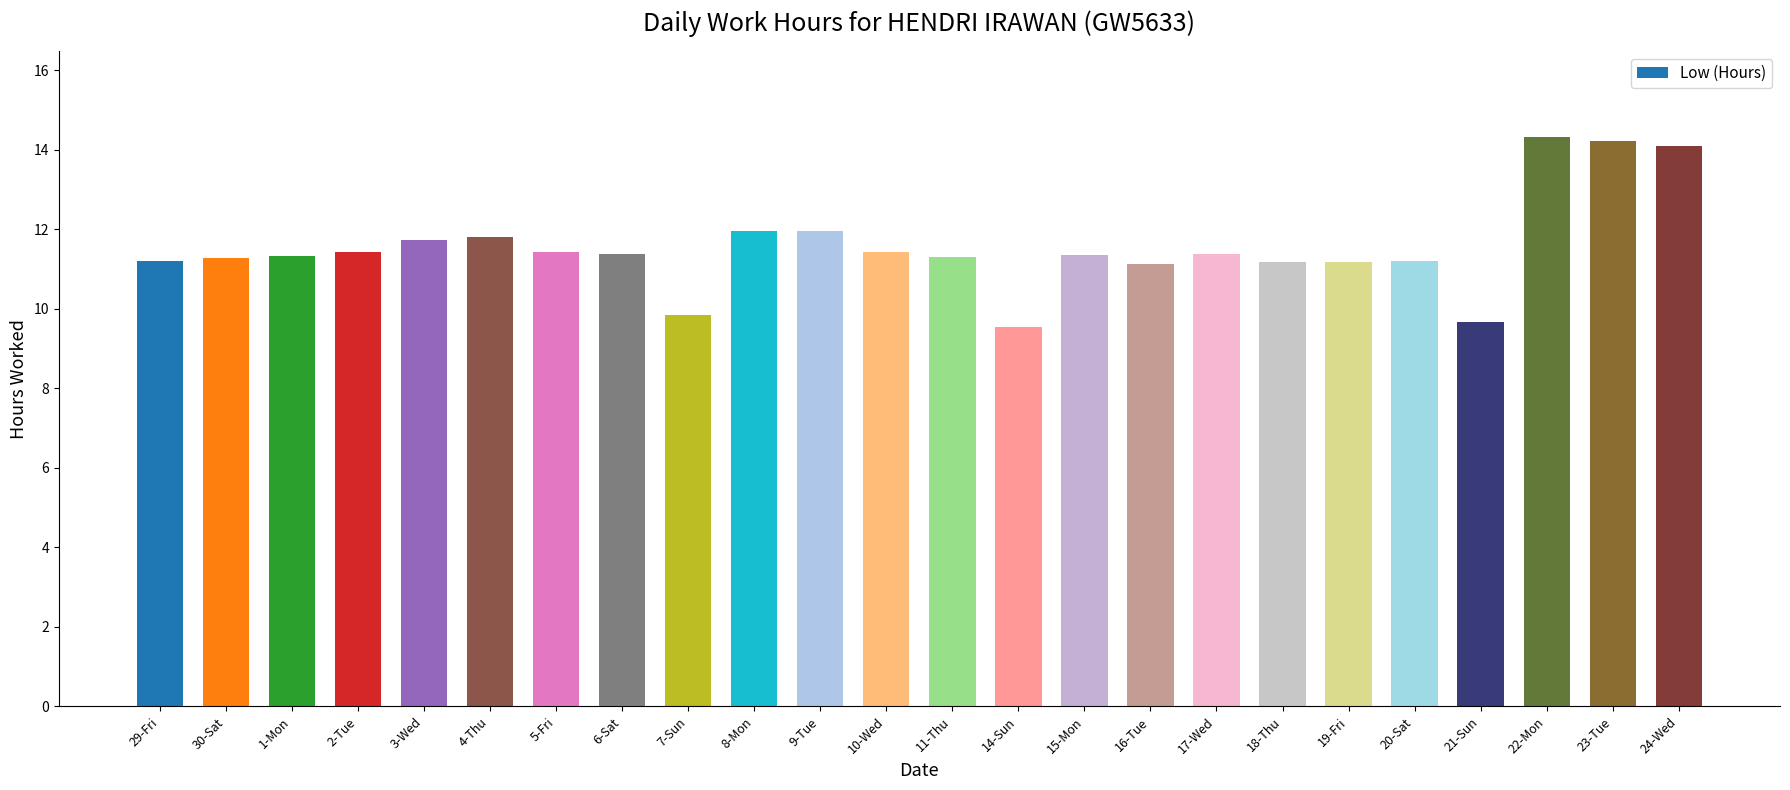

True or false: the data shows 23.8 at 22-Mon.

False